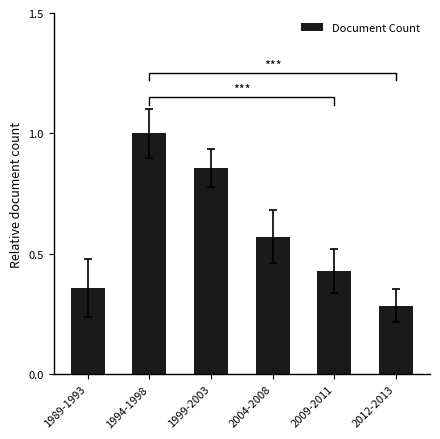

Count the number of data series in this chart.

1